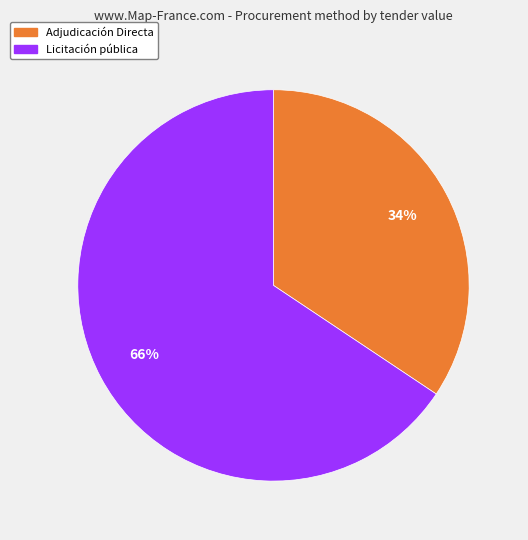

To the nearest percent, what is the average slice percentage?

50%